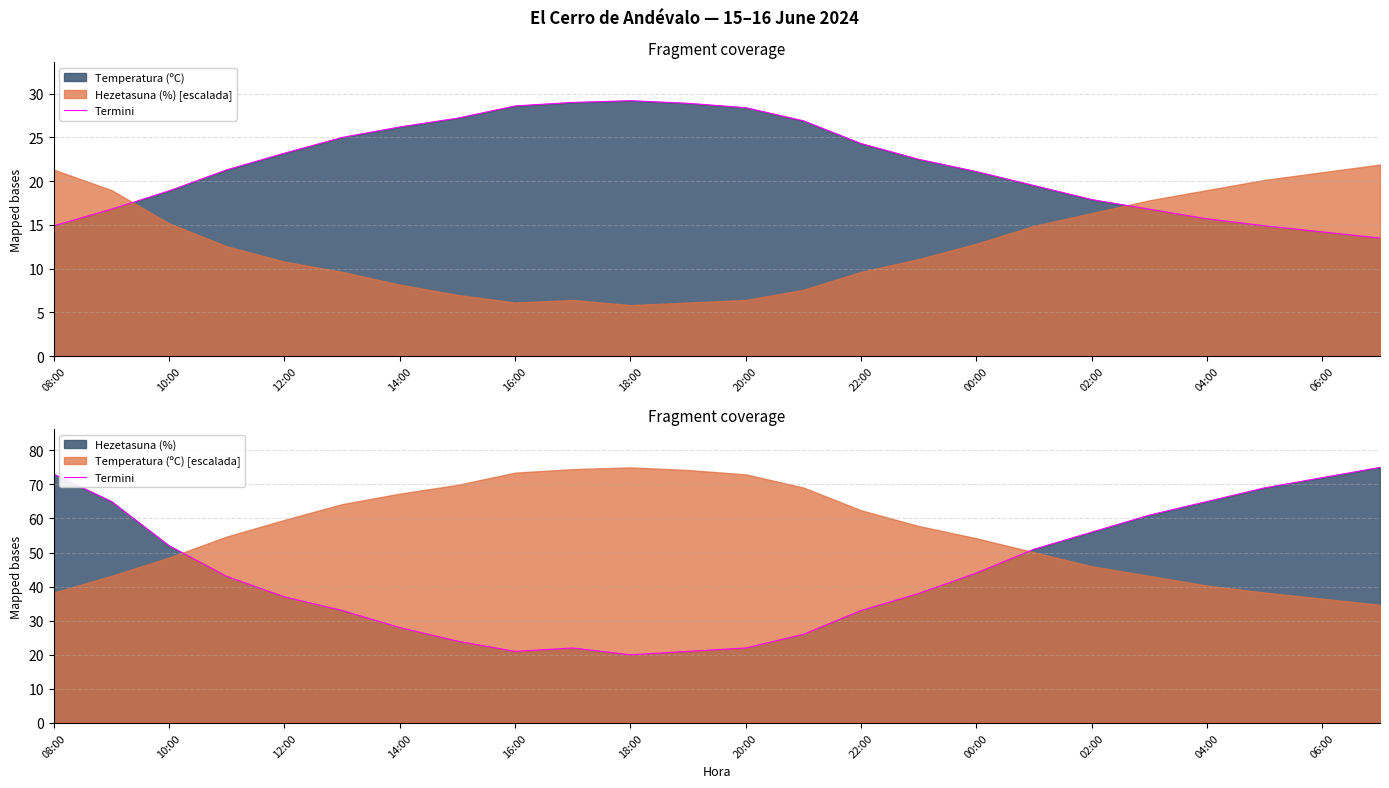

Between 06:00 and 14:00, which is larger?

14:00